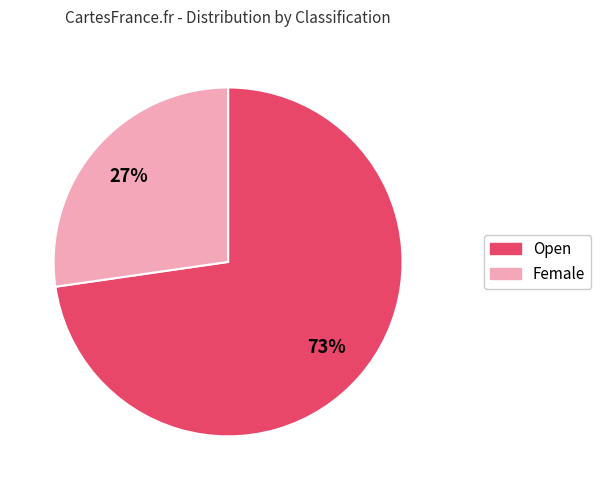

Does Open account for over 50% of the chart?

Yes